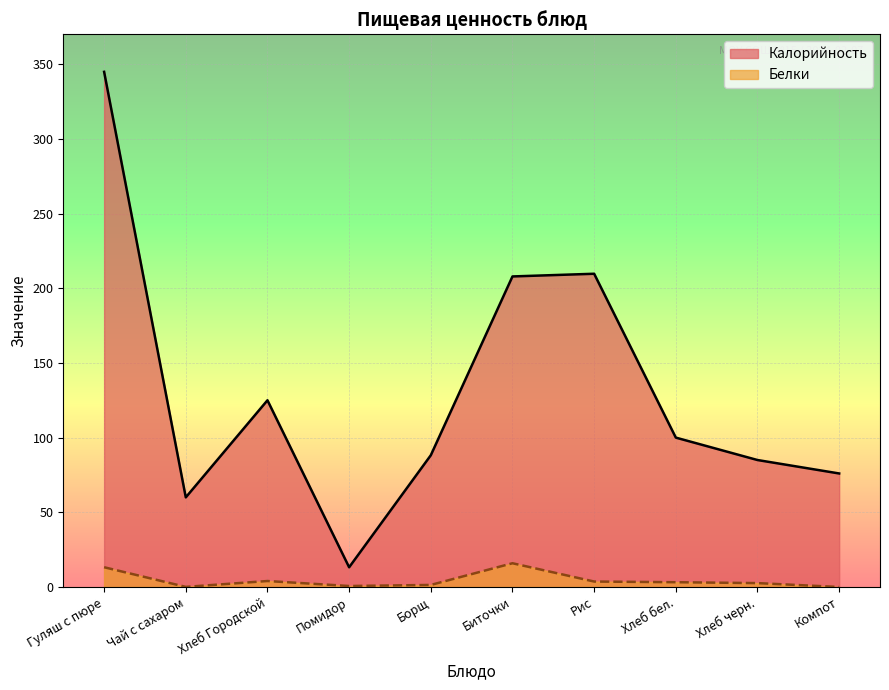

What are all the series names shown in the legend?

Калорийность, Белки